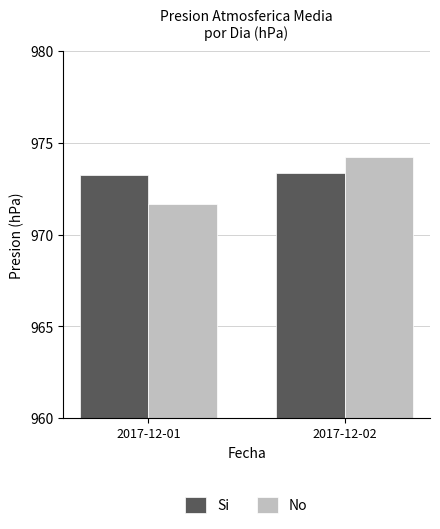

At 2017-12-02, list the series in order from largest to smallest.

No, Si